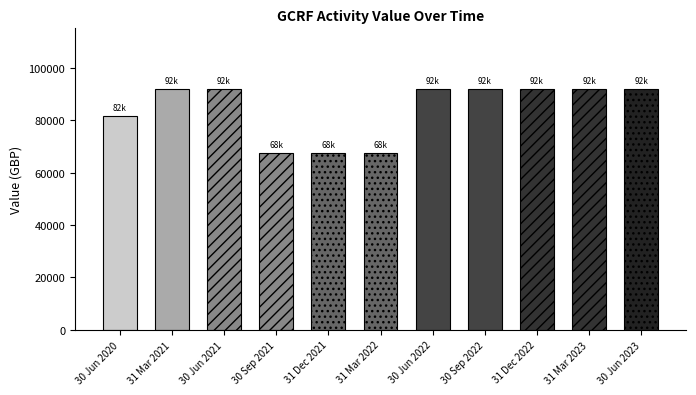

At which category does the chart reach its peak across all series?

30 Jun 2023